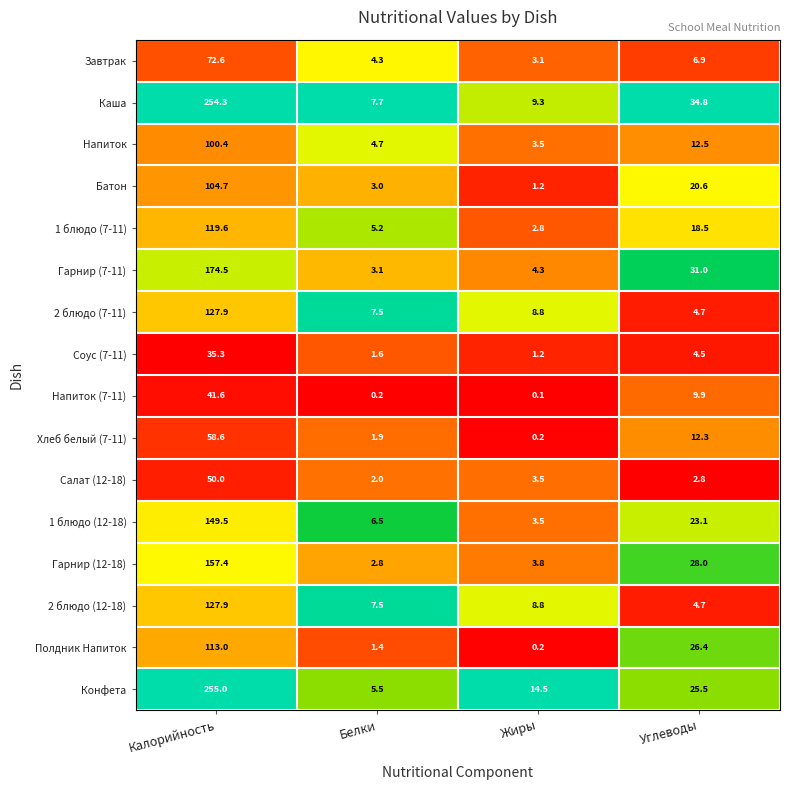

At which category does the chart reach its minimum across all series?

Жиры